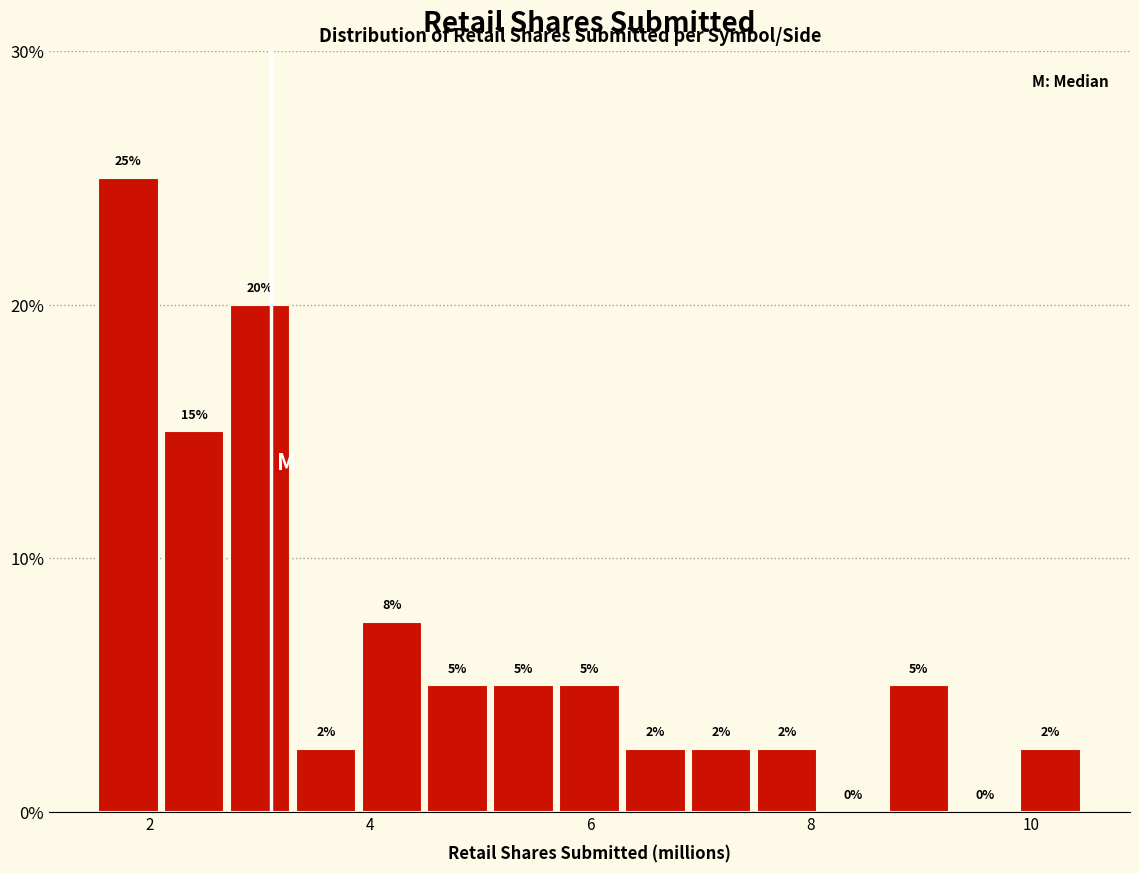

Read against the x-axis, roughly where is the centre of the tallest bar?

1.8